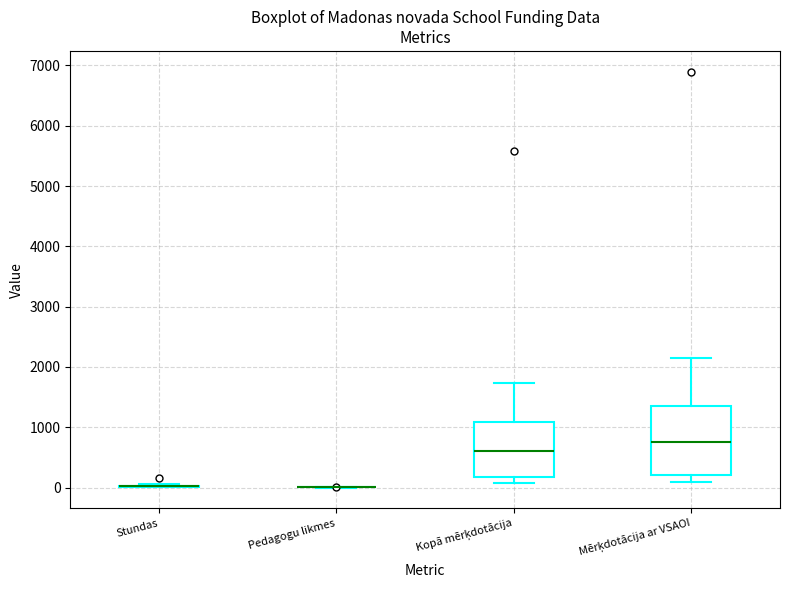

Where is the upper edge of the box for Kopā mērķdotācija on the y-axis? The values are not printed on the chart, so give them approximately, as read against the axis.

1100